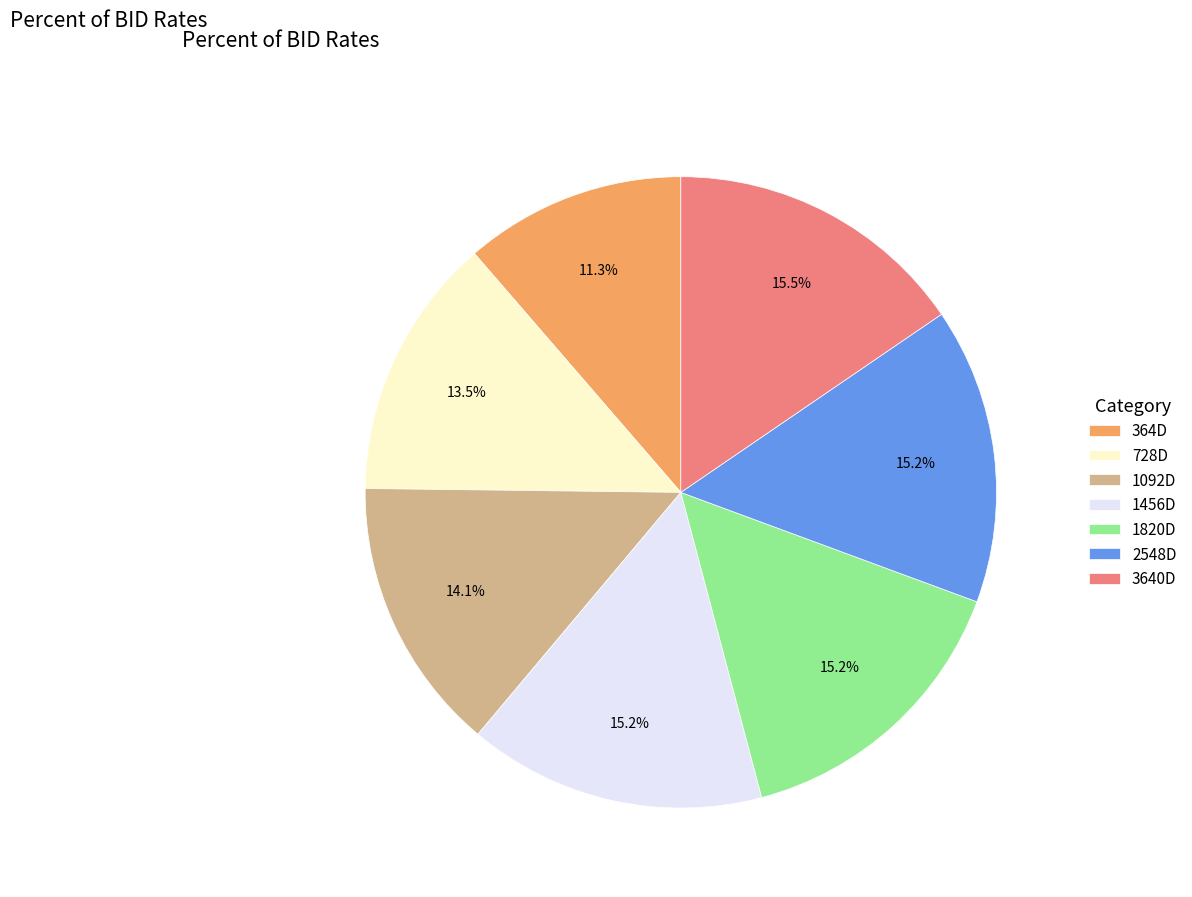

The 1456D slice represents 15% of the pie. True or false?

True